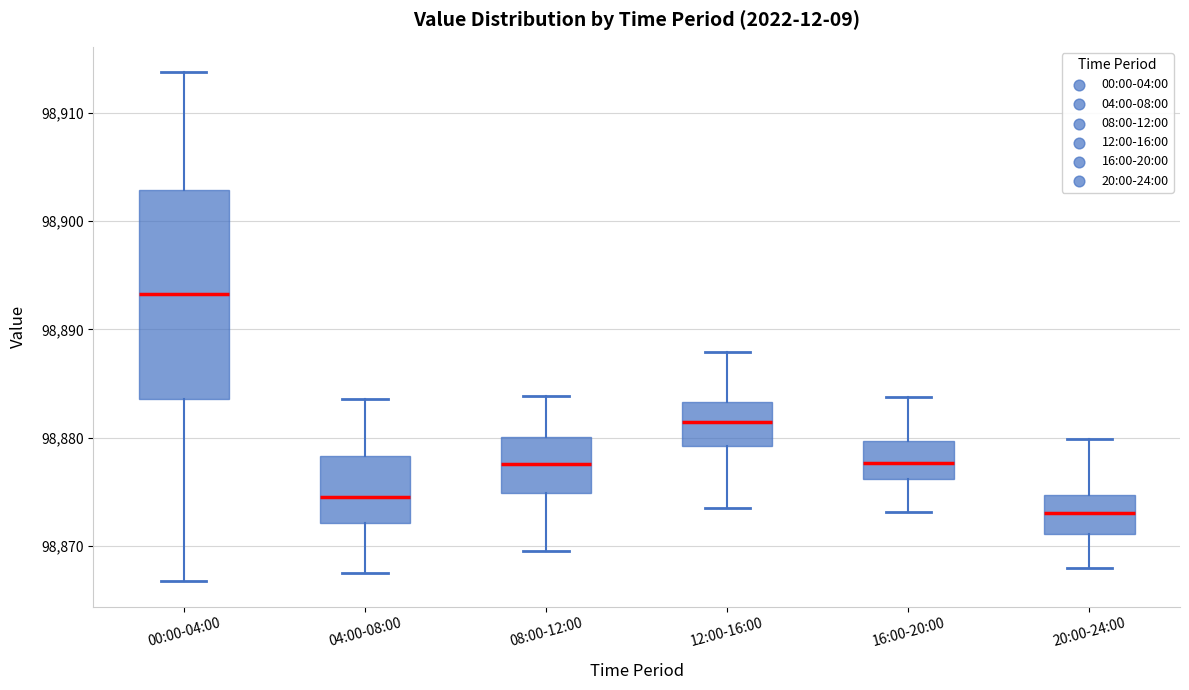

Where is the lower edge of the box for 12:00-16:00 on the y-axis? The values are not printed on the chart, so give them approximately, as read against the axis.

98879